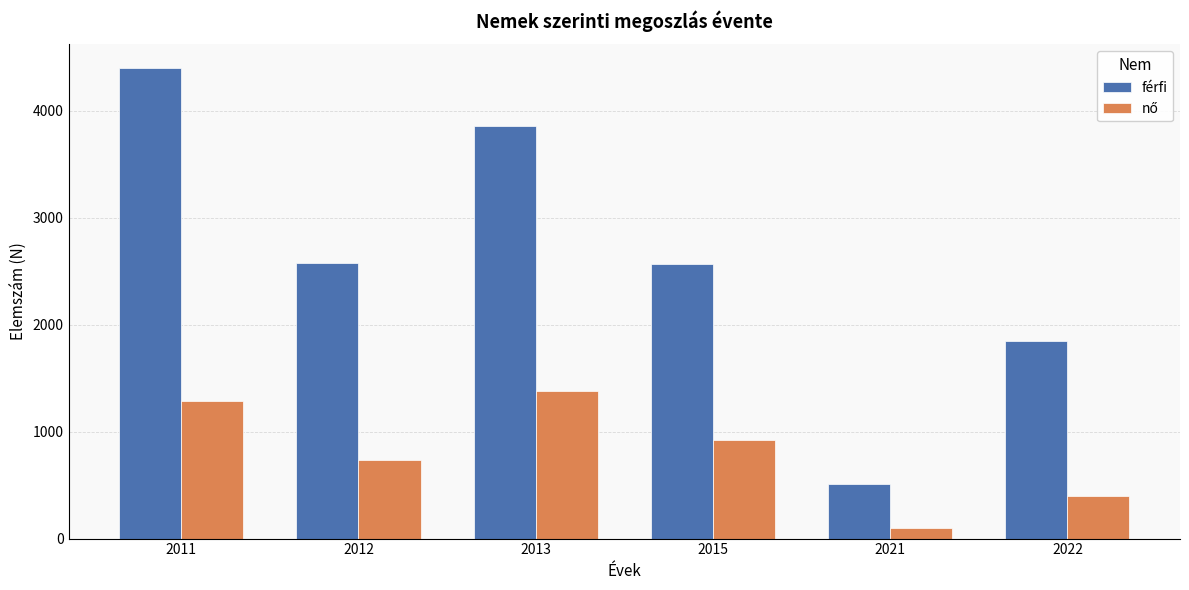

Which series has the largest range (max minus min)?

férfi